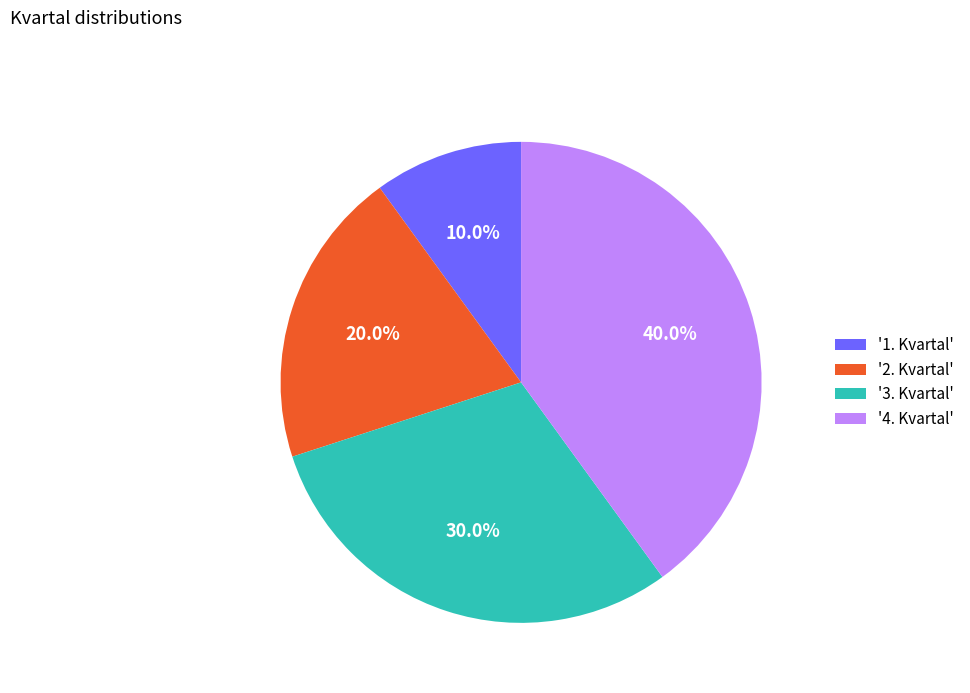

Which slice is the smallest?

'1. Kvartal'